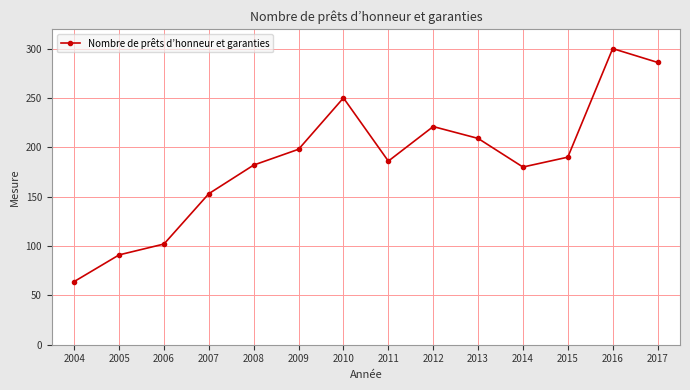

What is the minimum value shown in the chart?

64